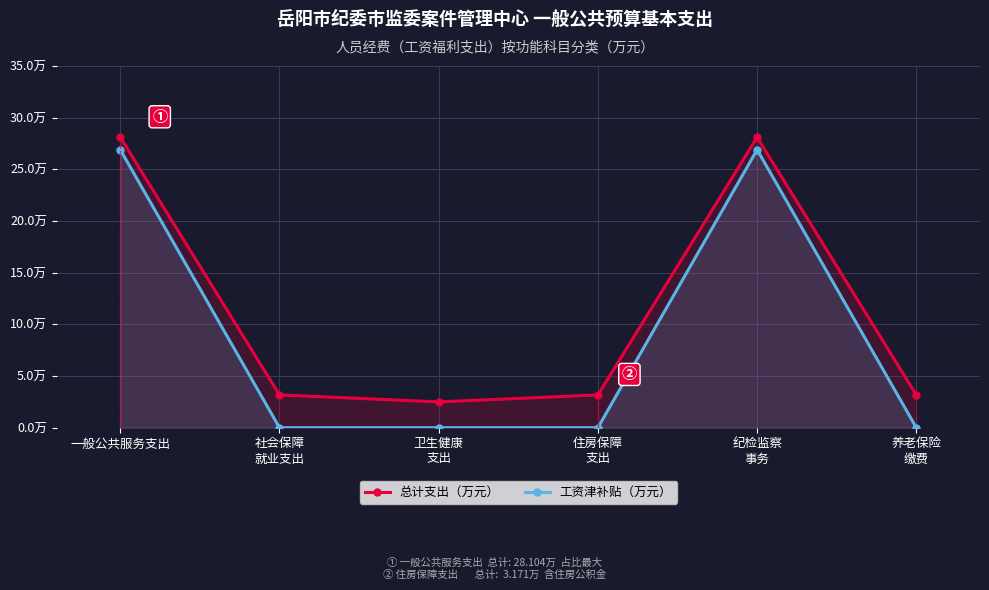

What position from the right is 纪检监察
事务?

2